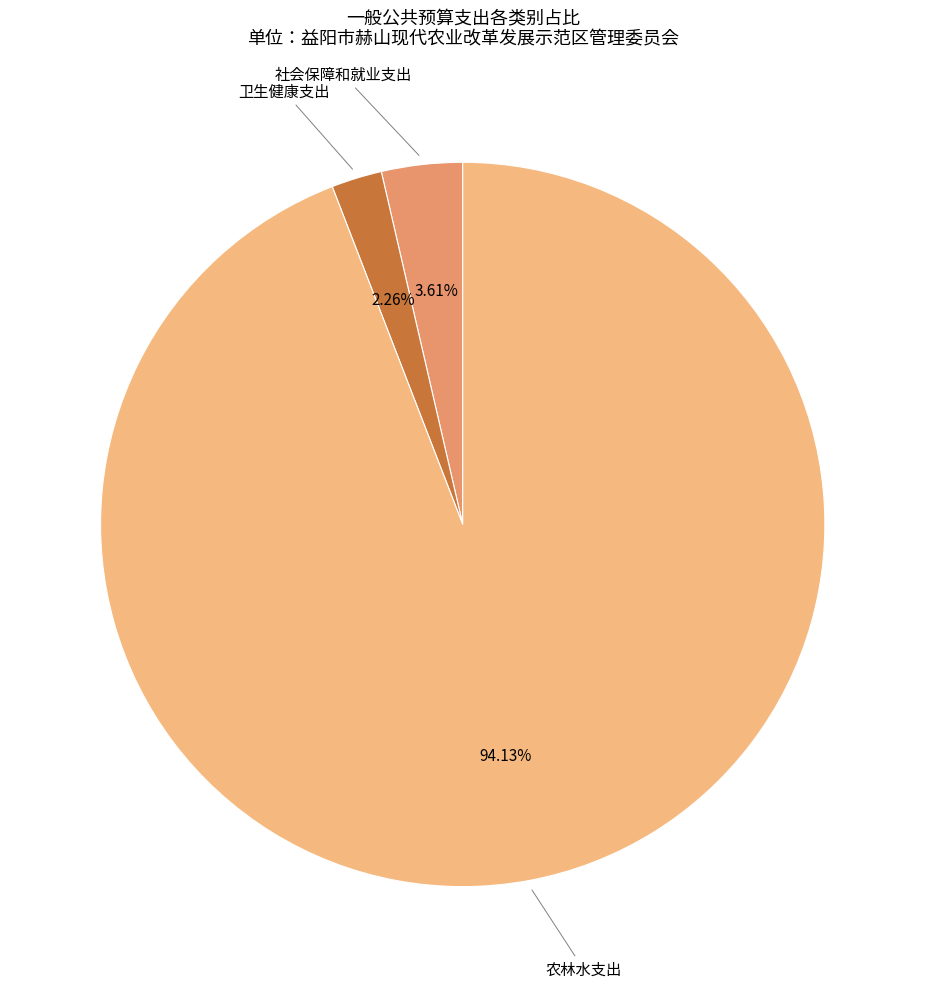

Is there a majority slice in this chart?

Yes